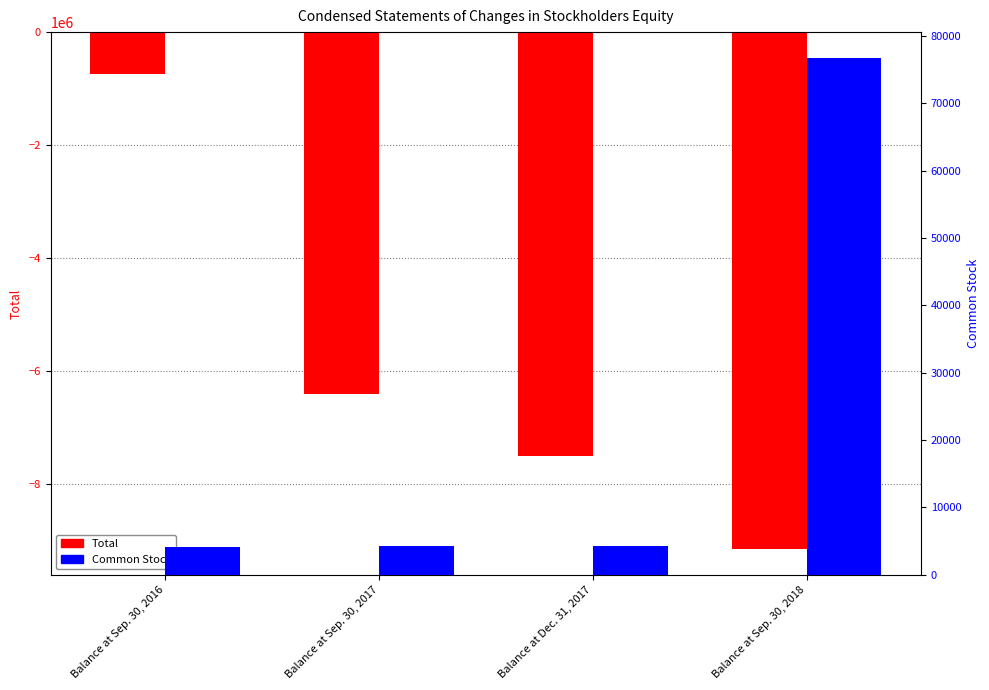

What is the value of the Total bar at the 2nd from the left?

-6410086